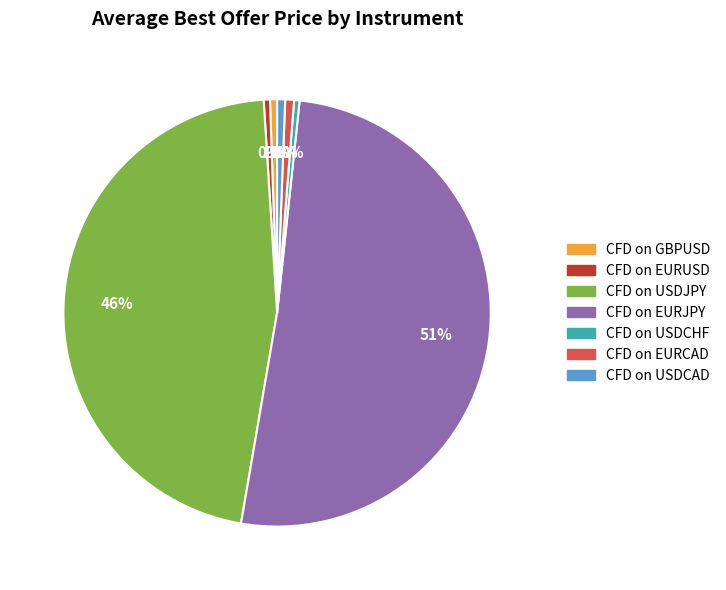

True or false: CFD on USDJPY accounts for 40% of the total.

False